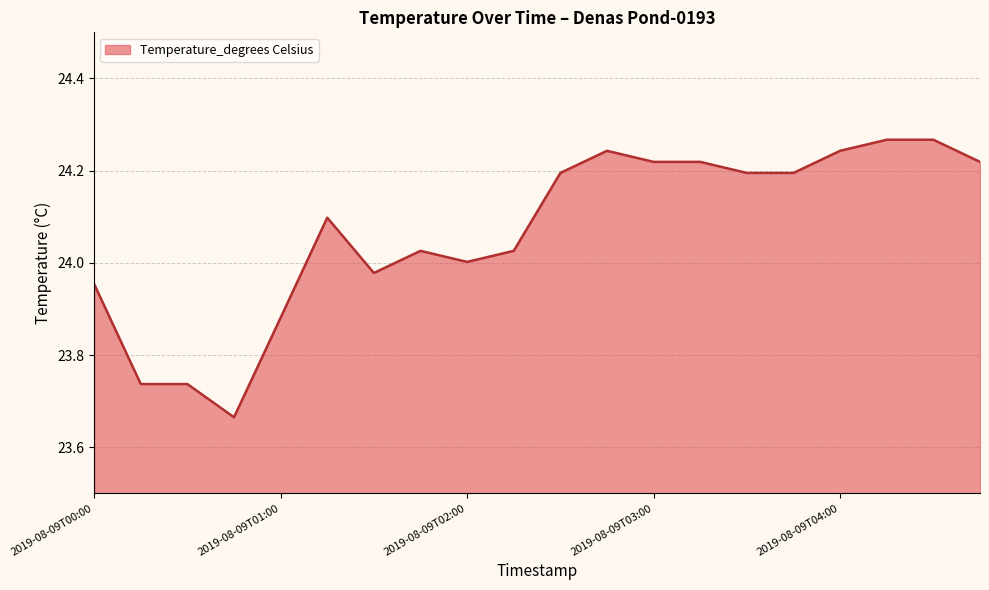

How many lines are shown in the chart?

1